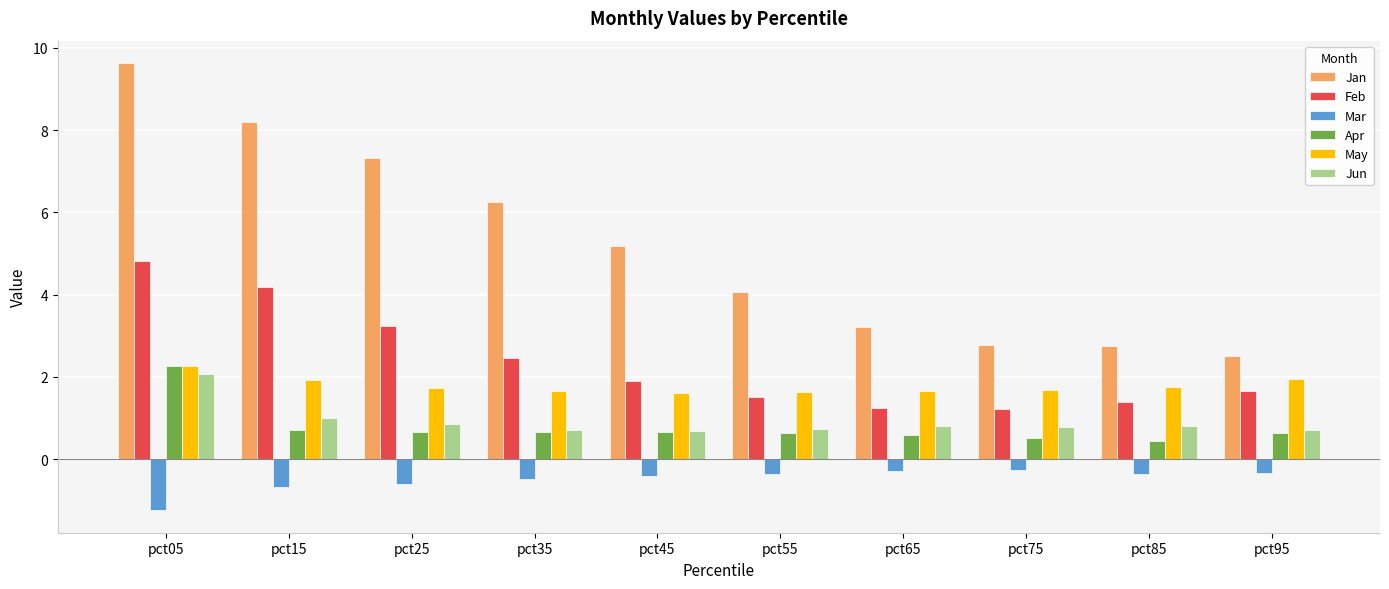

What is the average value of the Apr series?

0.8